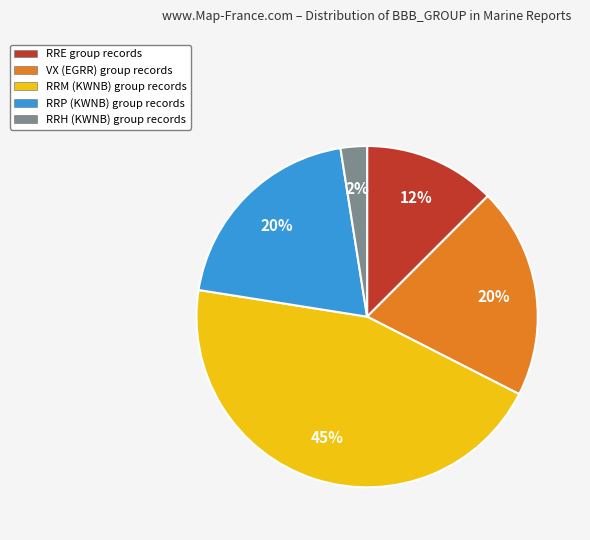

Count the number of slices in the pie.

5